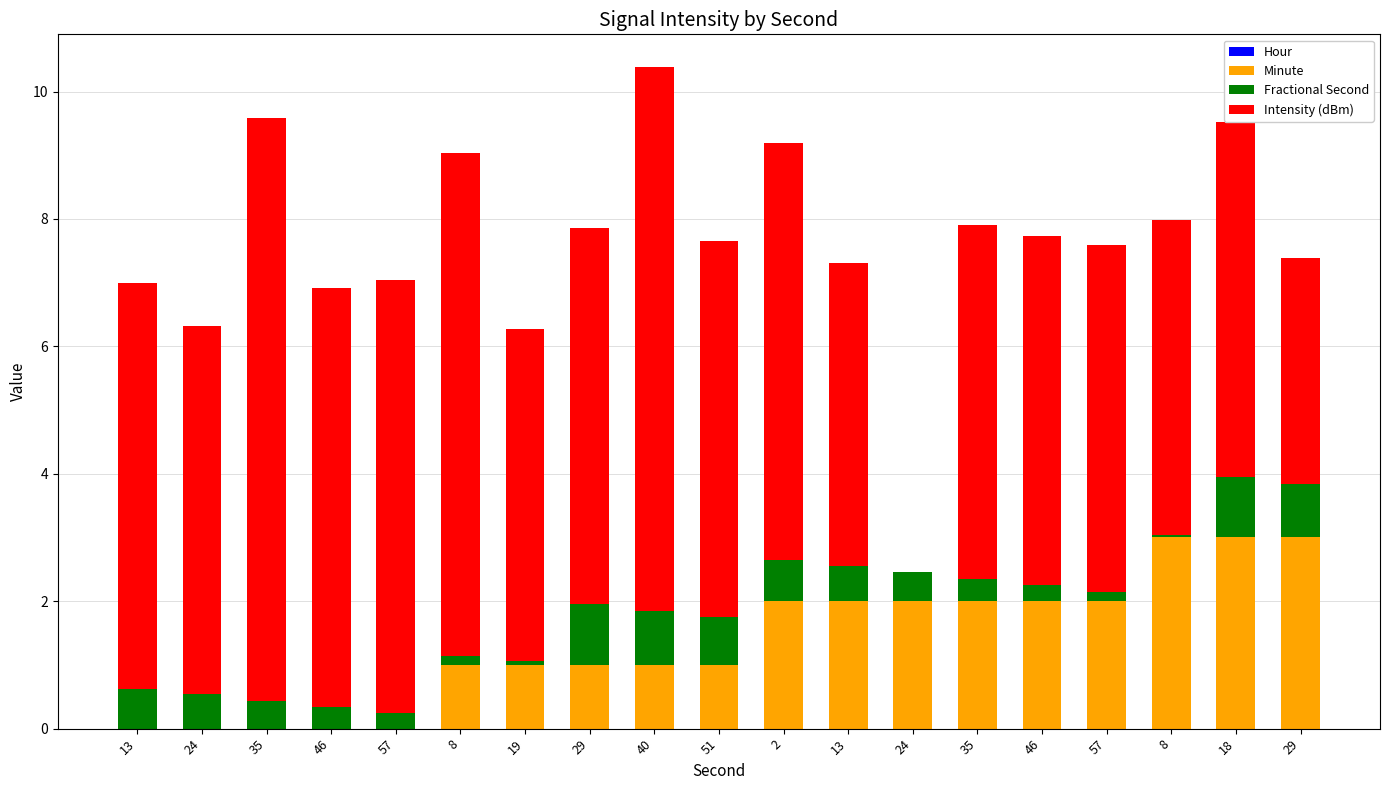

Are the bars grouped side by side (vs. stacked)?

No